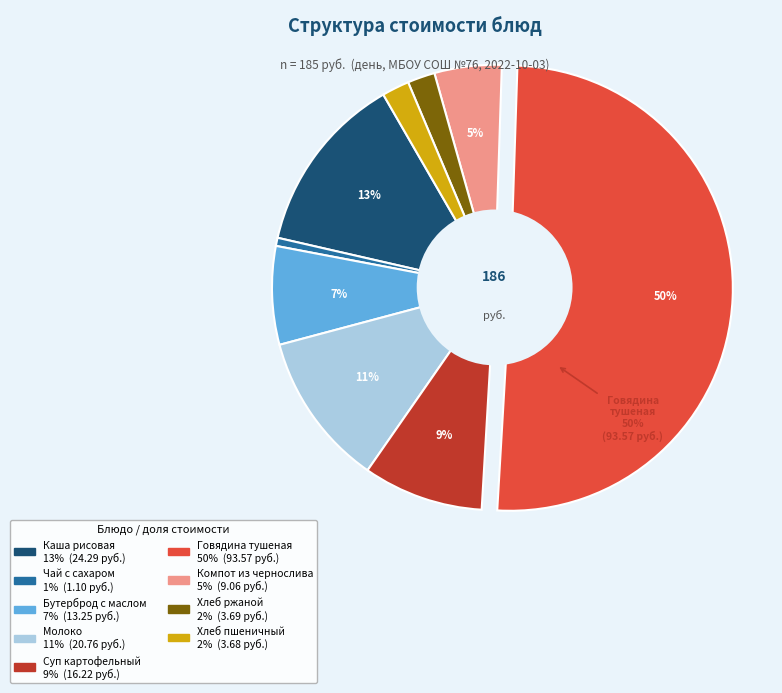

To the nearest percent, what is the average slice percentage?

11%